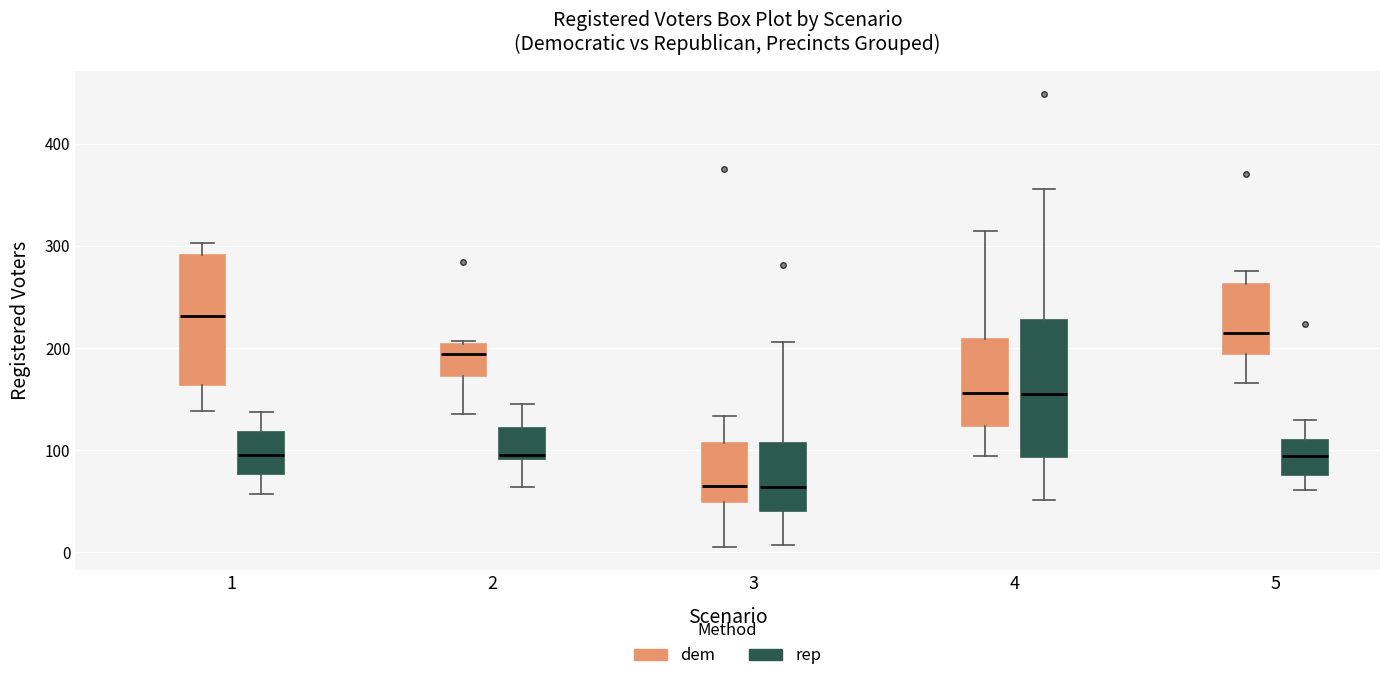

Where is the upper edge of the box for 4 (dem) on the y-axis? The values are not printed on the chart, so give them approximately, as read against the axis.

210